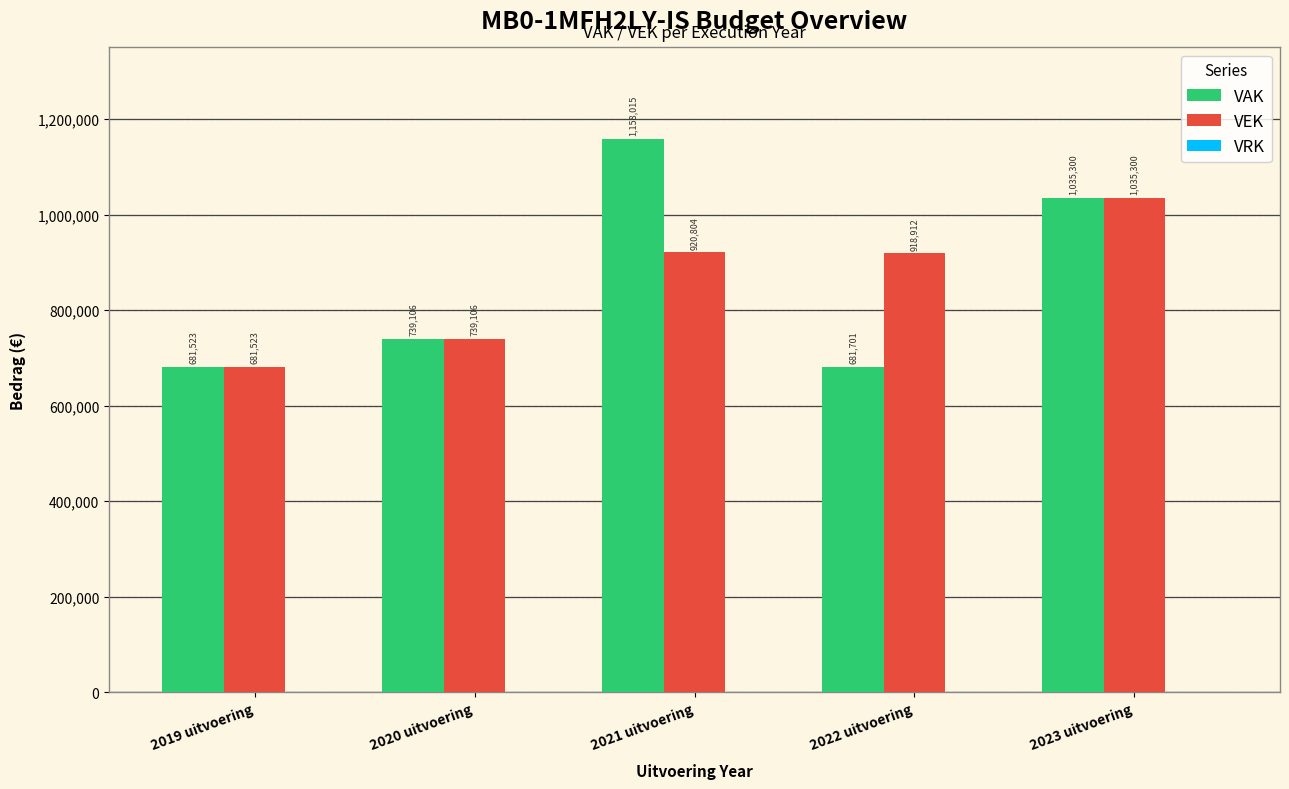

Between 2020 uitvoering and 2021 uitvoering, which series saw the biggest shift?

VAK